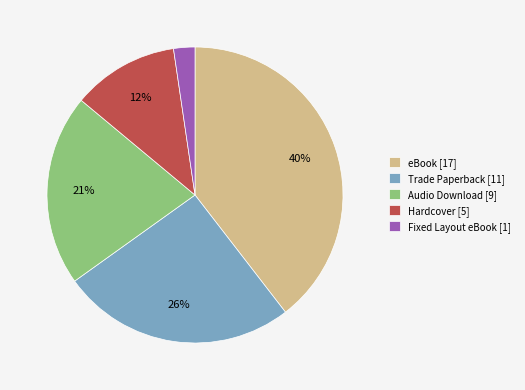

To the nearest percent, what is the combined percentage of Hardcover [5] and Audio Download [9]?

33%